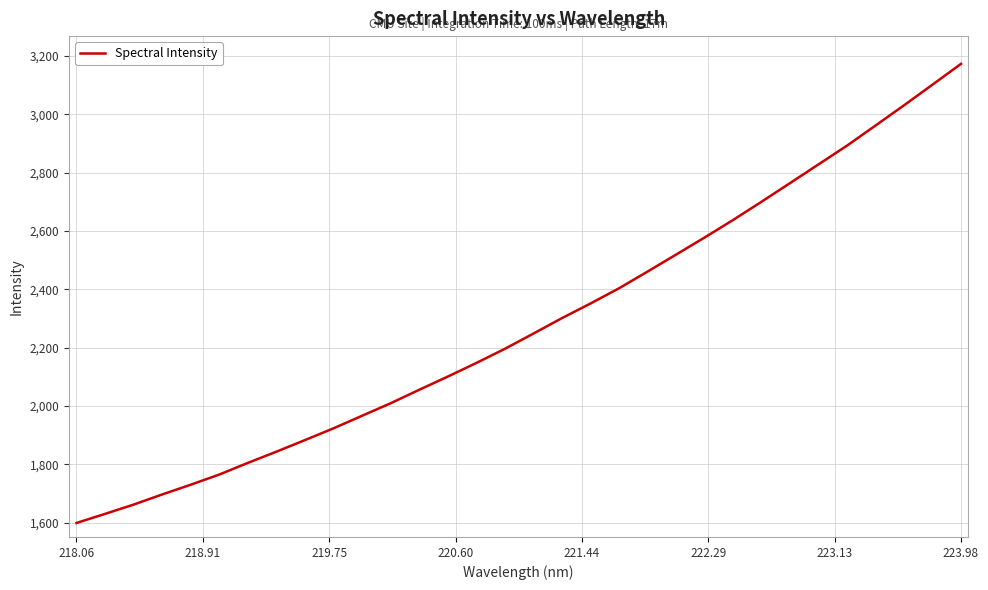

What is the difference between the maximum and minimum values?

1573.6